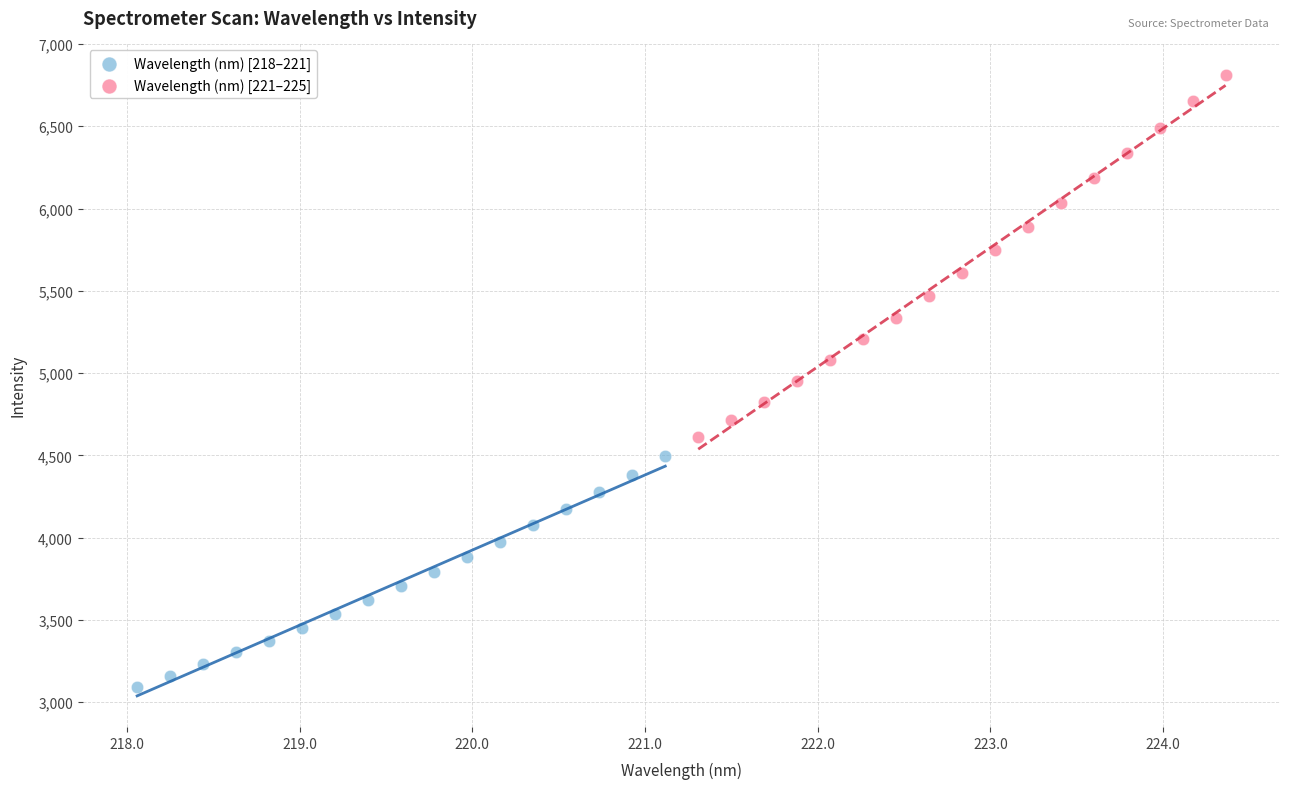

Which series contains the lowest Y value?

Wavelength (nm) [218–221]